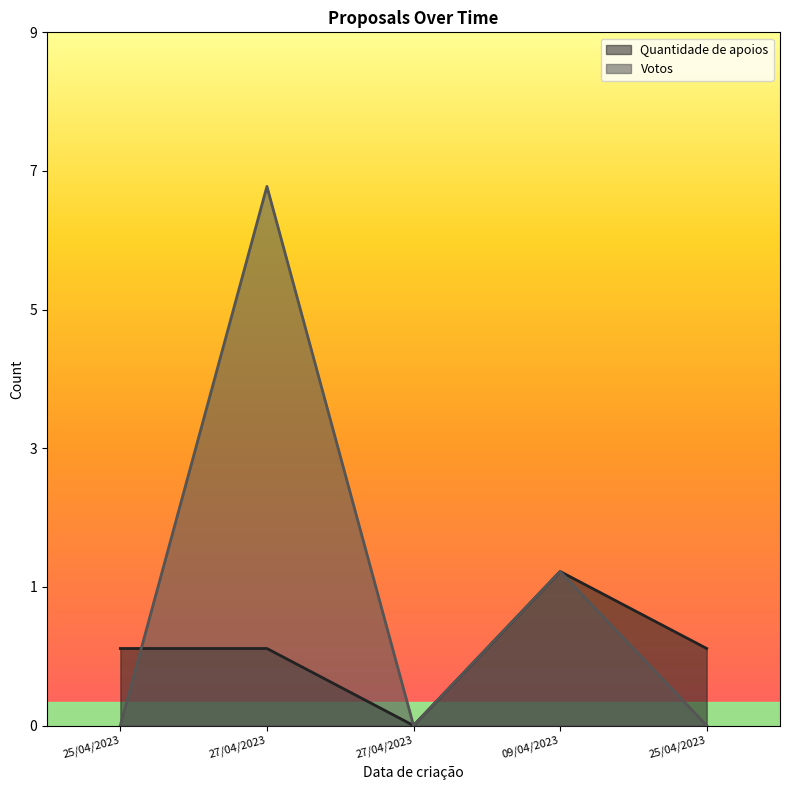

True or false: Quantidade de apoios has a value of -1 at 27/04/2023.

False